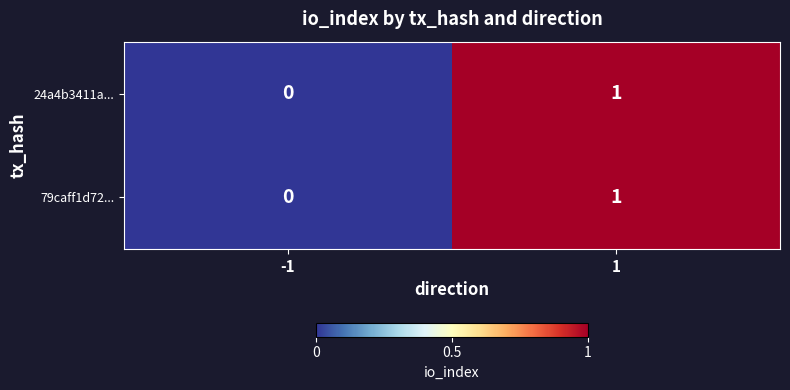

Is it true that 79caff1d72... equals 0 at 1?

False